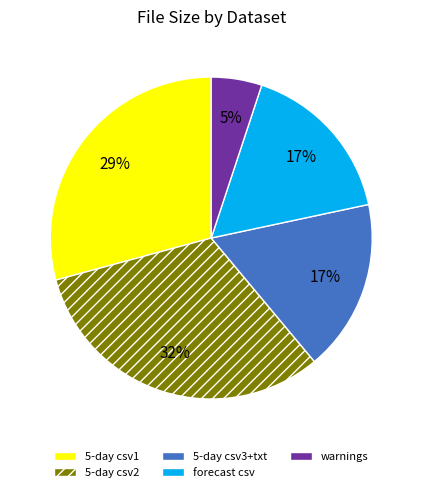

Which category has the smallest portion of the pie?

warnings